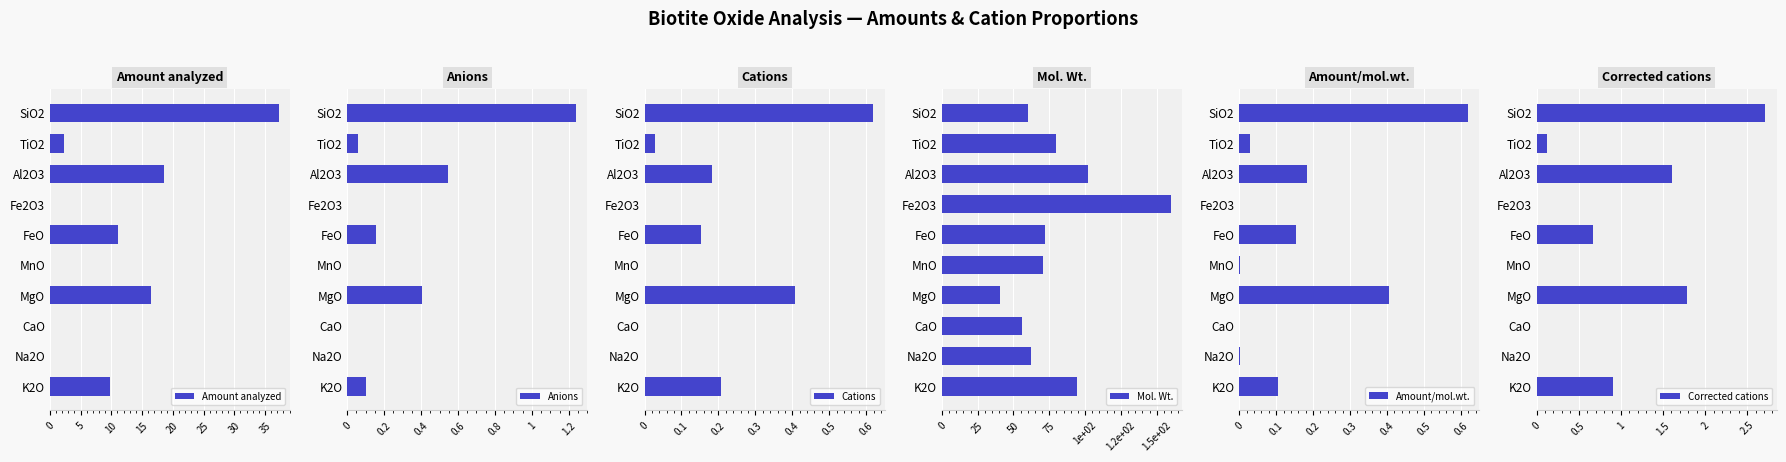

Which category has the highest value in the Amount analyzed series?

SiO2